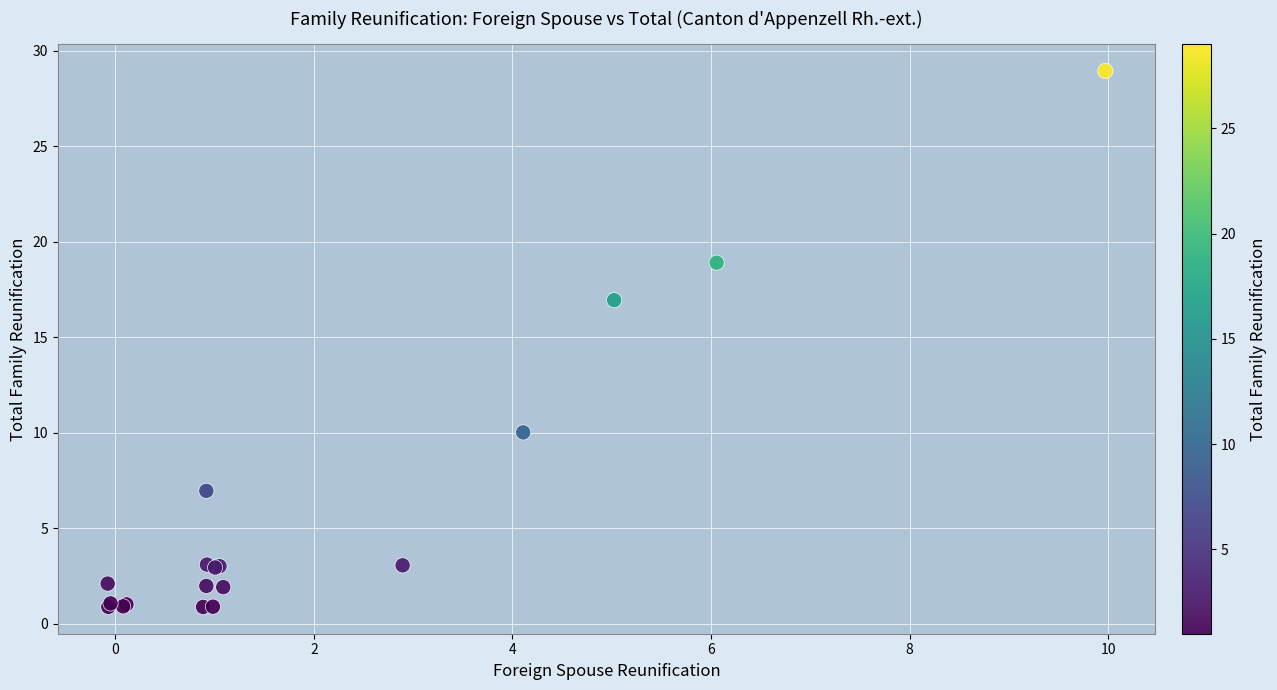

What Y value in the scatter plot is closest to 14?

17.0